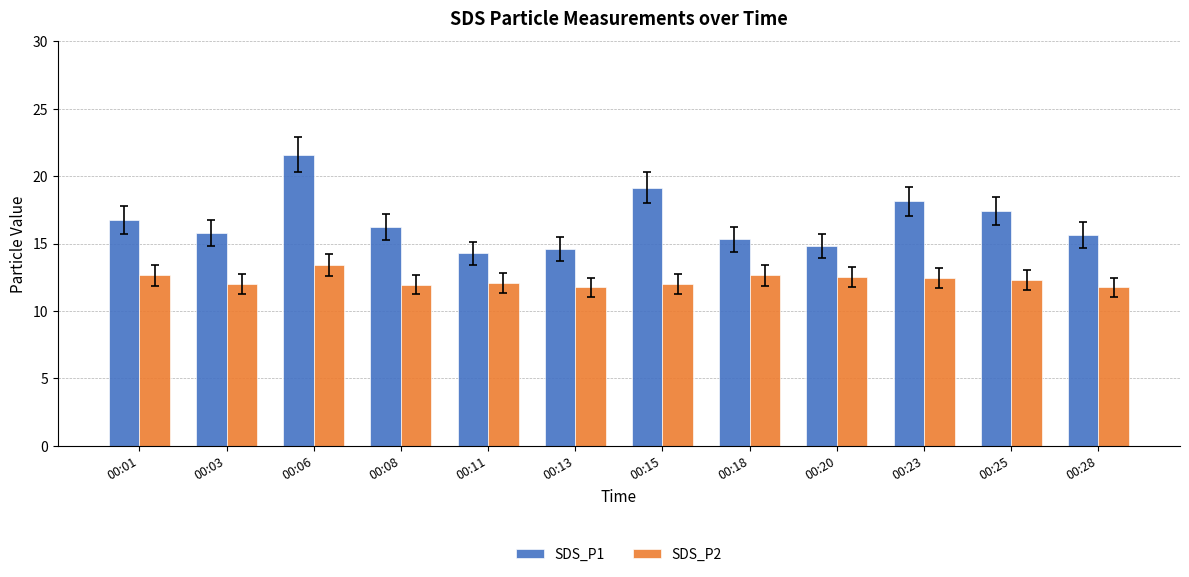

What are all the series names shown in the legend?

SDS_P1, SDS_P2